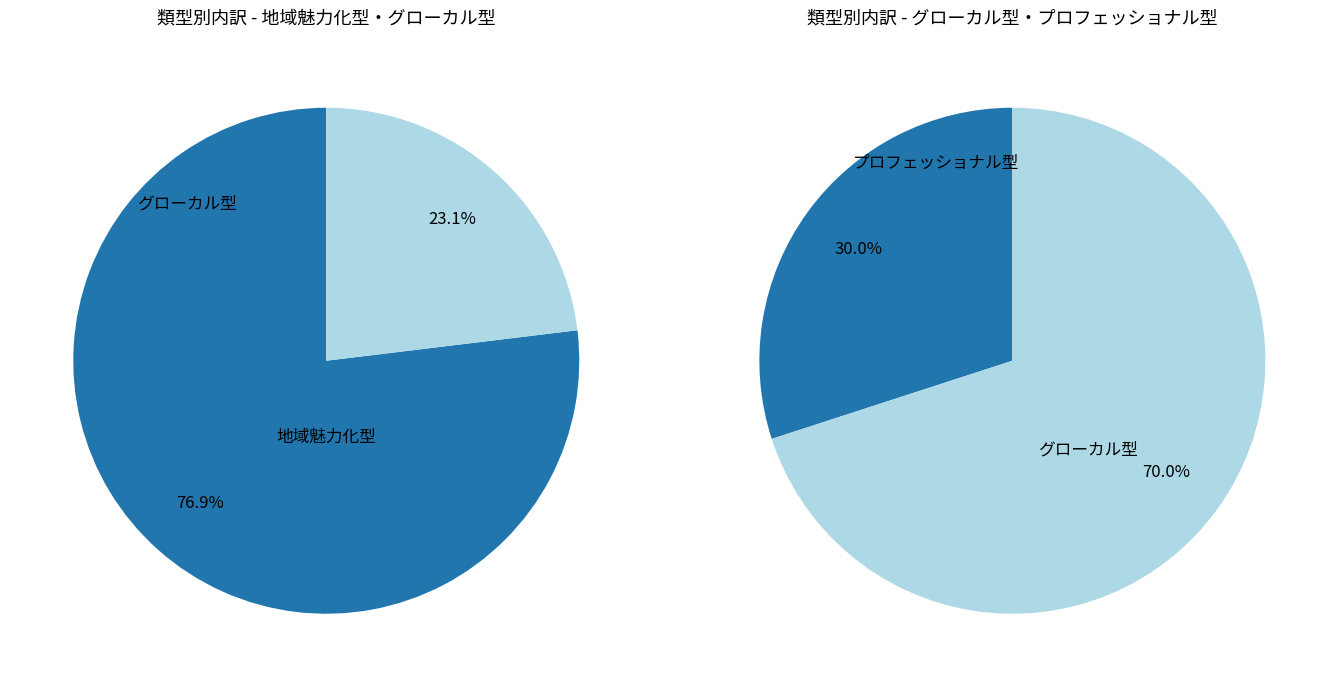

How many segments does this pie chart have?

2